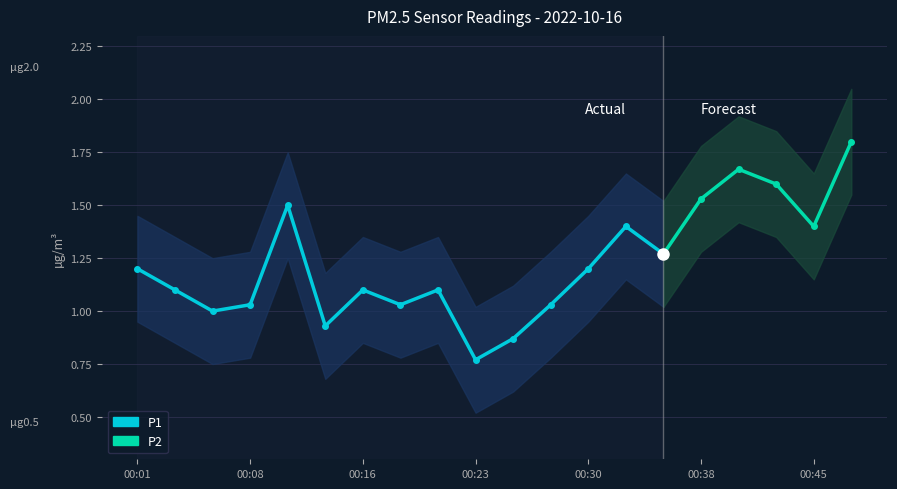

What is the value of the P1_upper point at the 10th from the left?

1.0